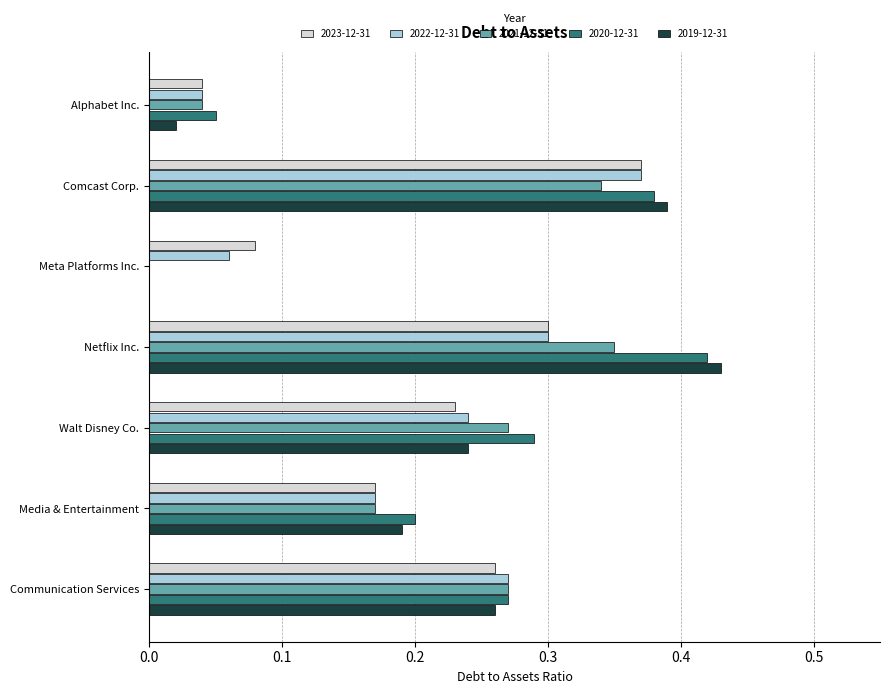

Is the value of 2020-12-31 at Media & Entertainment greater than the value of 2019-12-31 at Alphabet Inc.?

Yes